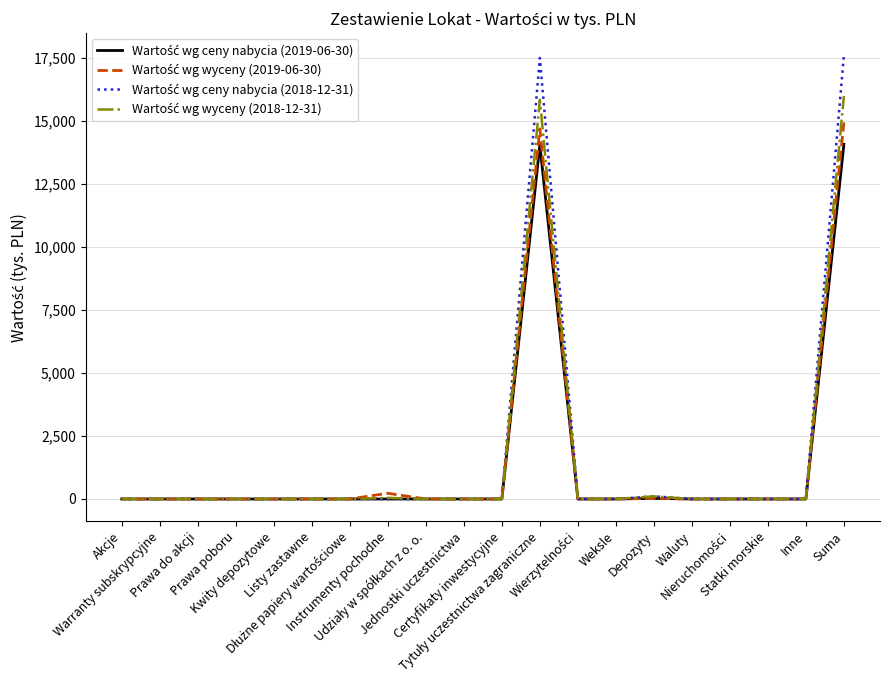

Does the chart display data point markers on the line(s)?

No